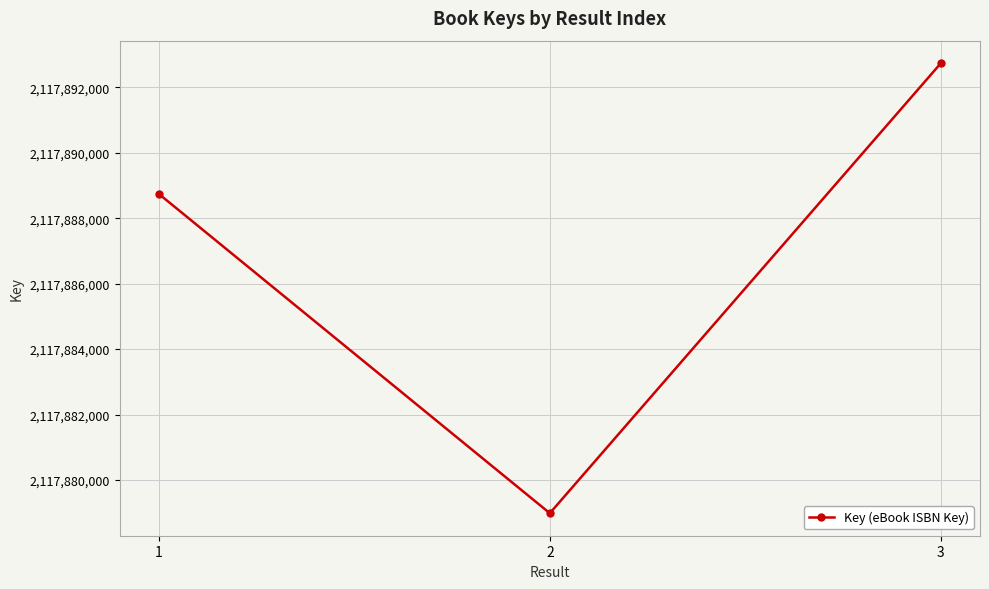

What is the sum of the values at 1 and 3?

4235781475